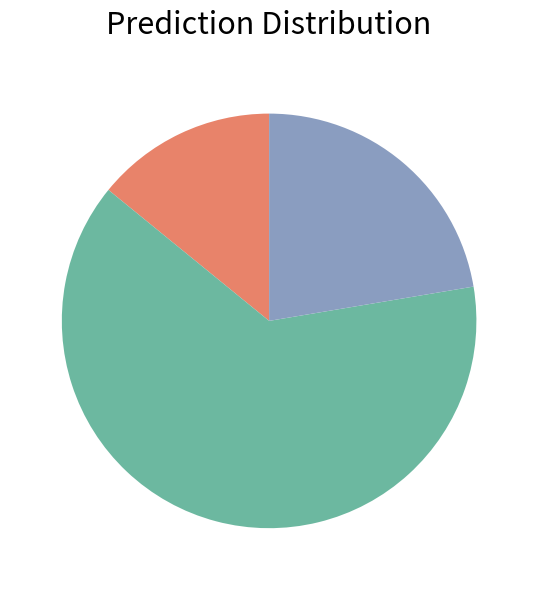

Is there any slice that represents more than half of the pie?

Yes